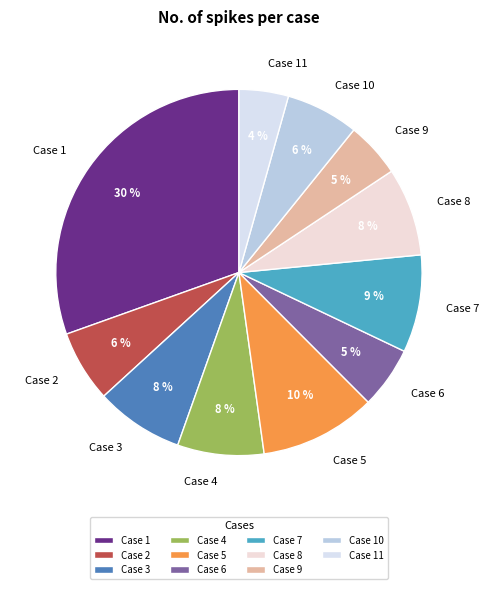

True or false: Case 2 accounts for 6% of the total.

True